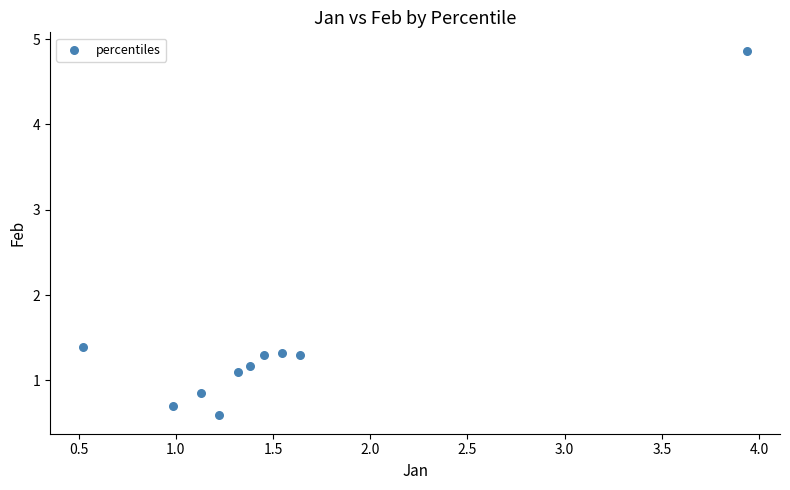

What Y value in the scatter plot is closest to 2?

1.4